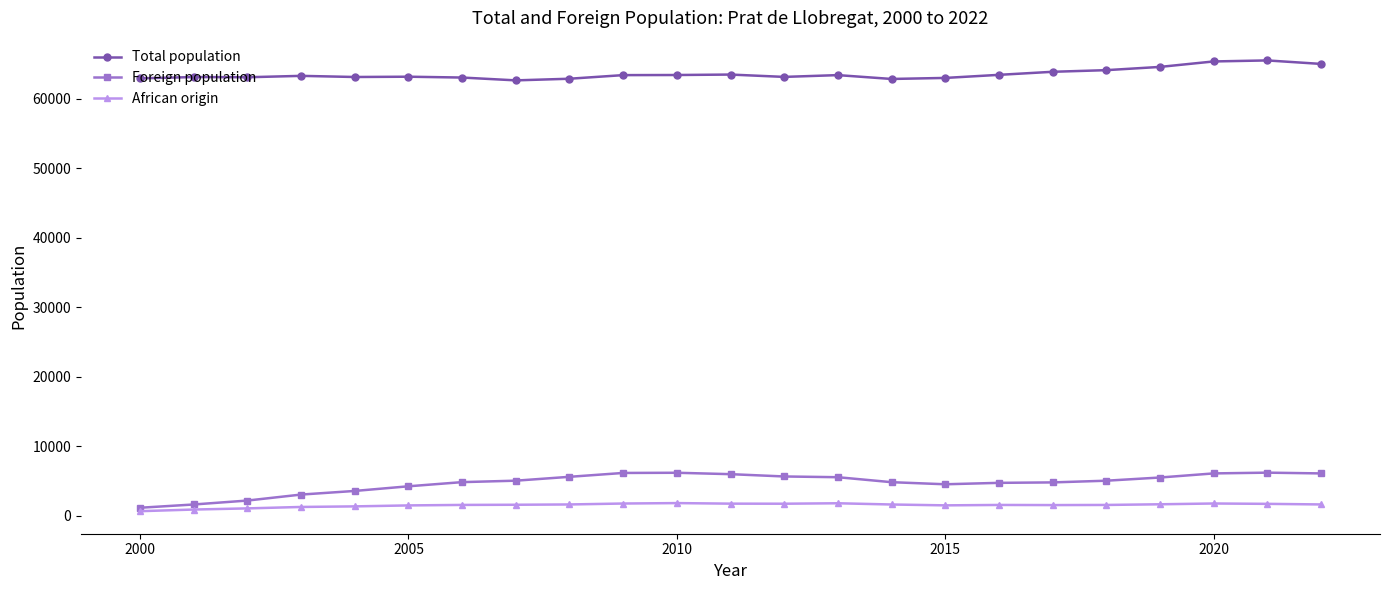

Which series has the largest total across all categories?

Total population